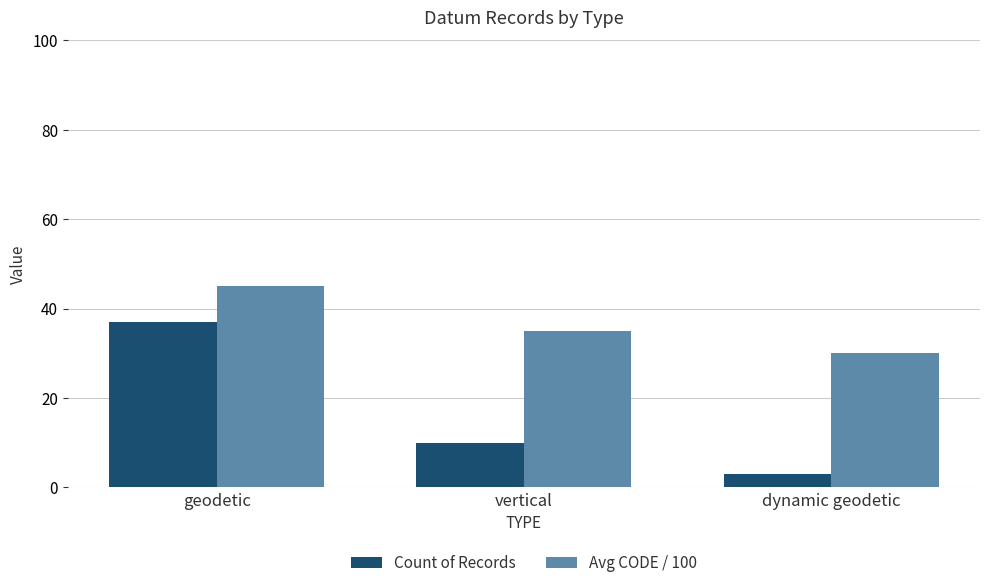

At which category does the chart reach its peak across all series?

geodetic